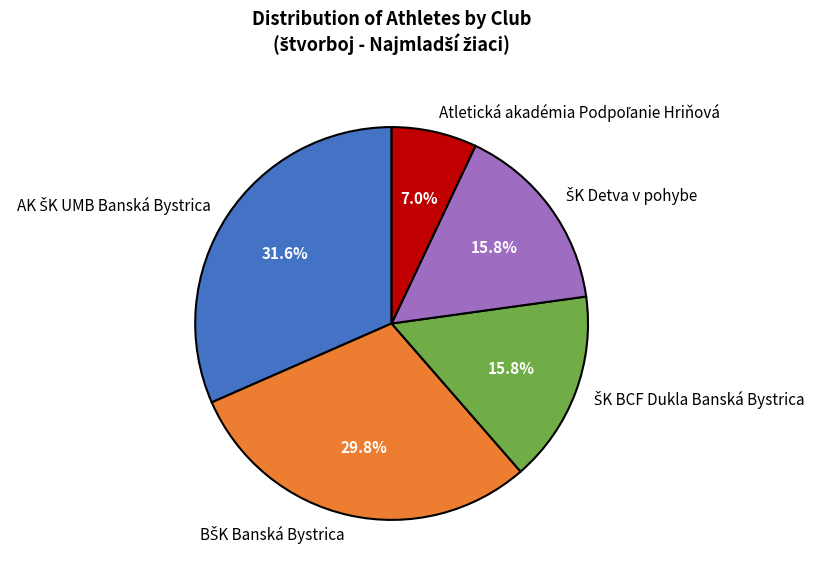

Does BŠK Banská Bystrica represent more than half of the total?

No